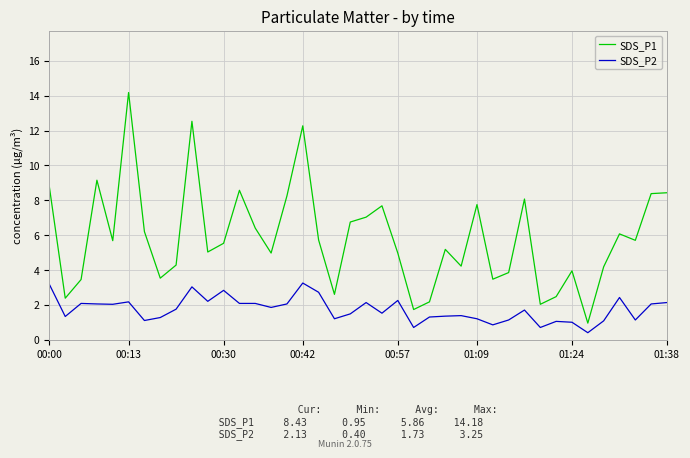

True or false: SDS_P1 and SDS_P2 cross at least once.

False